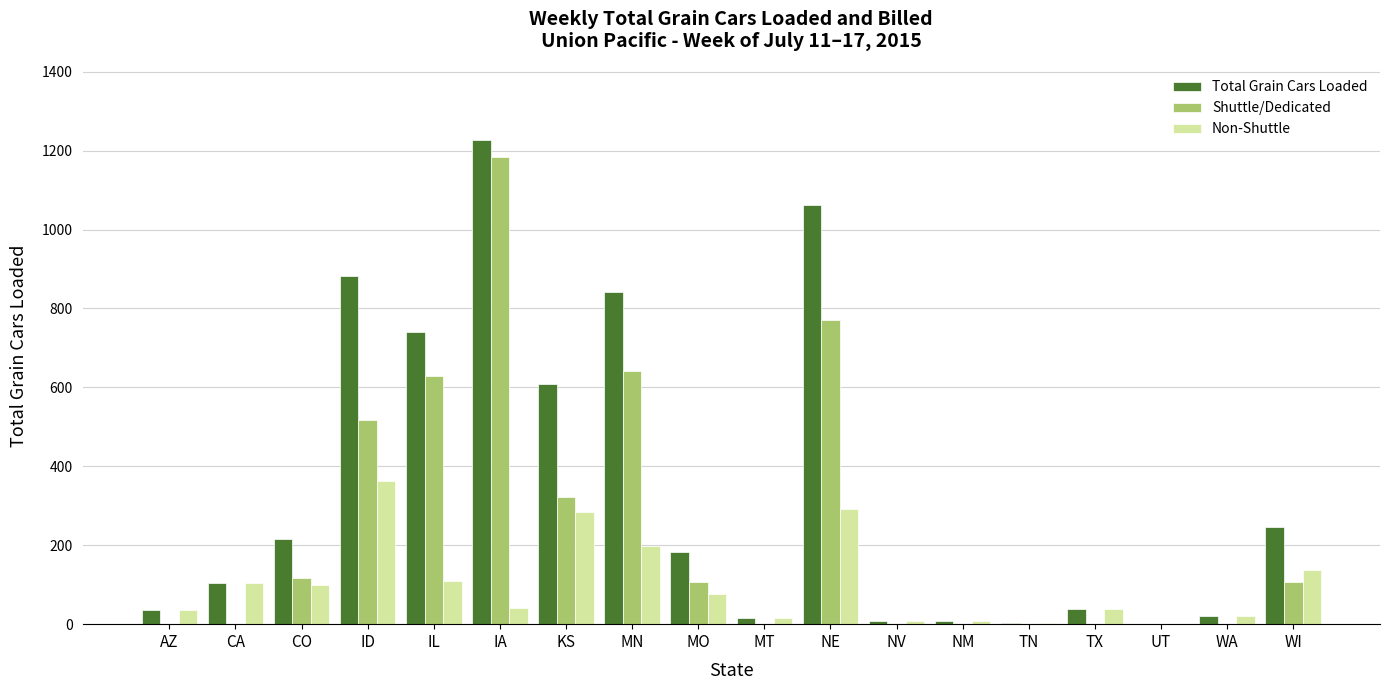

At which category is the sum across all series the highest?

IA